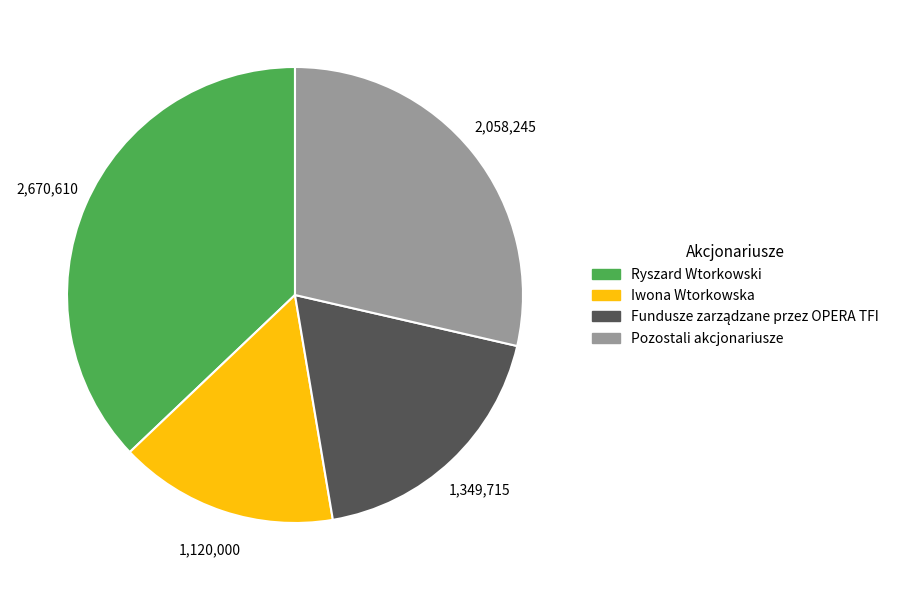

Is the sum of Ryszard Wtorkowski and Pozostali akcjonariusze greater than half?

Yes